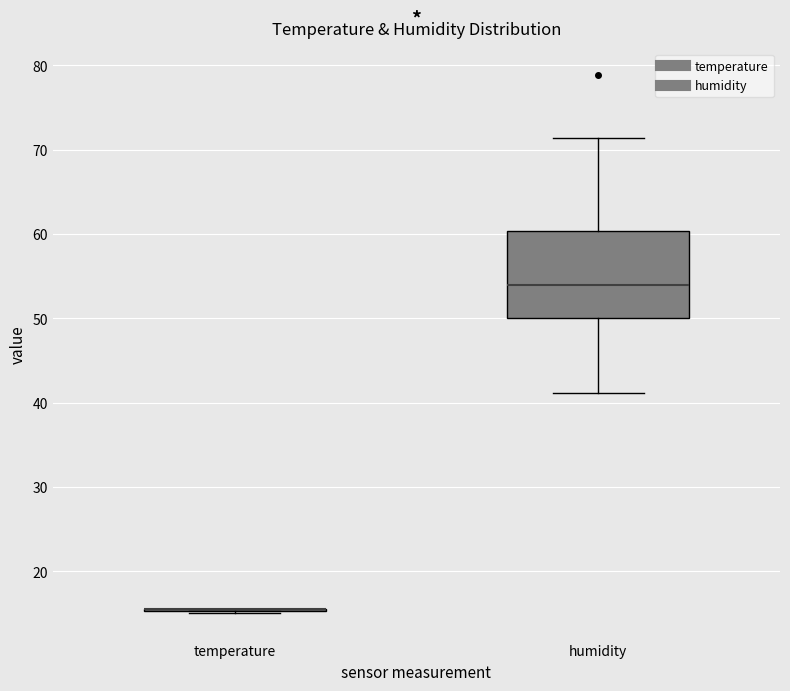

Reading left to right, transcribe this box plot: for each box, give where its median line is, the range the box spans, and where its two whiskers end, as read against the y-axis. The values are not printed on the chart, so give them approximately, as read against the axis.

temperature: box collapsed to a line at 16, whiskers 15 to 16
humidity: median 54, box 50 to 60, whiskers 41 to 71